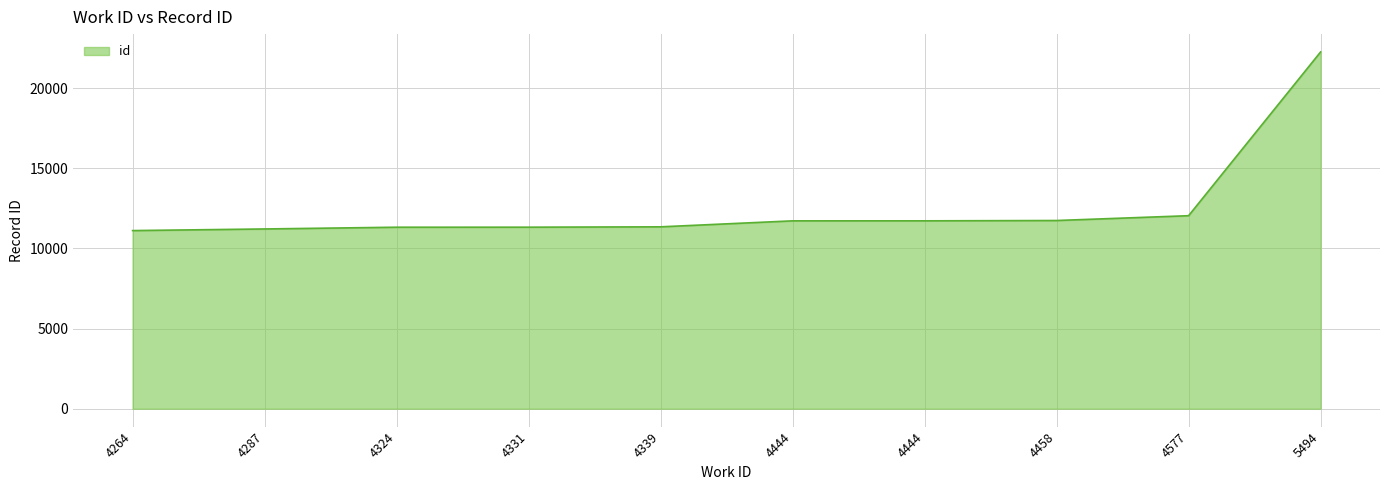

Rank the categories by value from lowest to highest.

4264, 4287, 4324, 4331, 4339, 4444, 4444, 4458, 4577, 5494